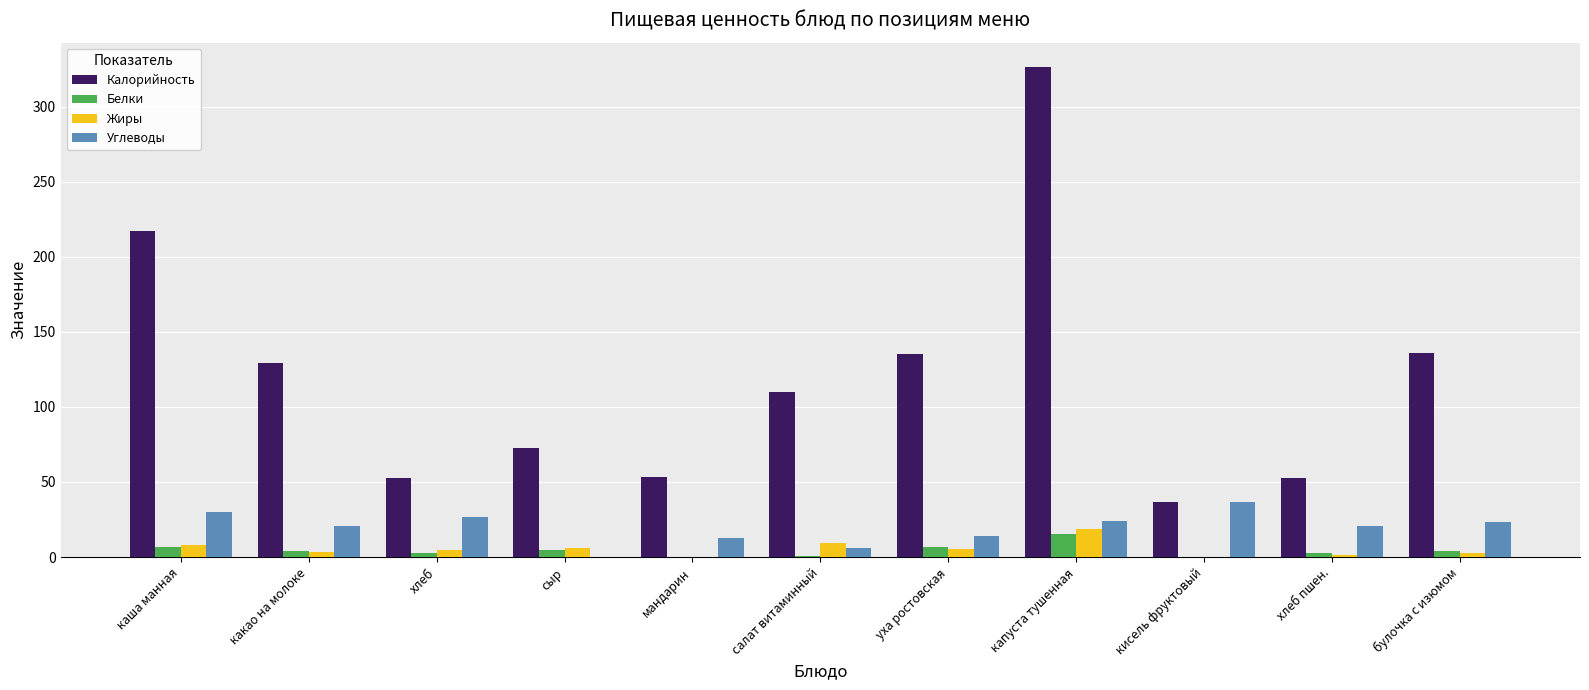

True or false: Углеводы has a value of 17.9 at кисель фруктовый.

False